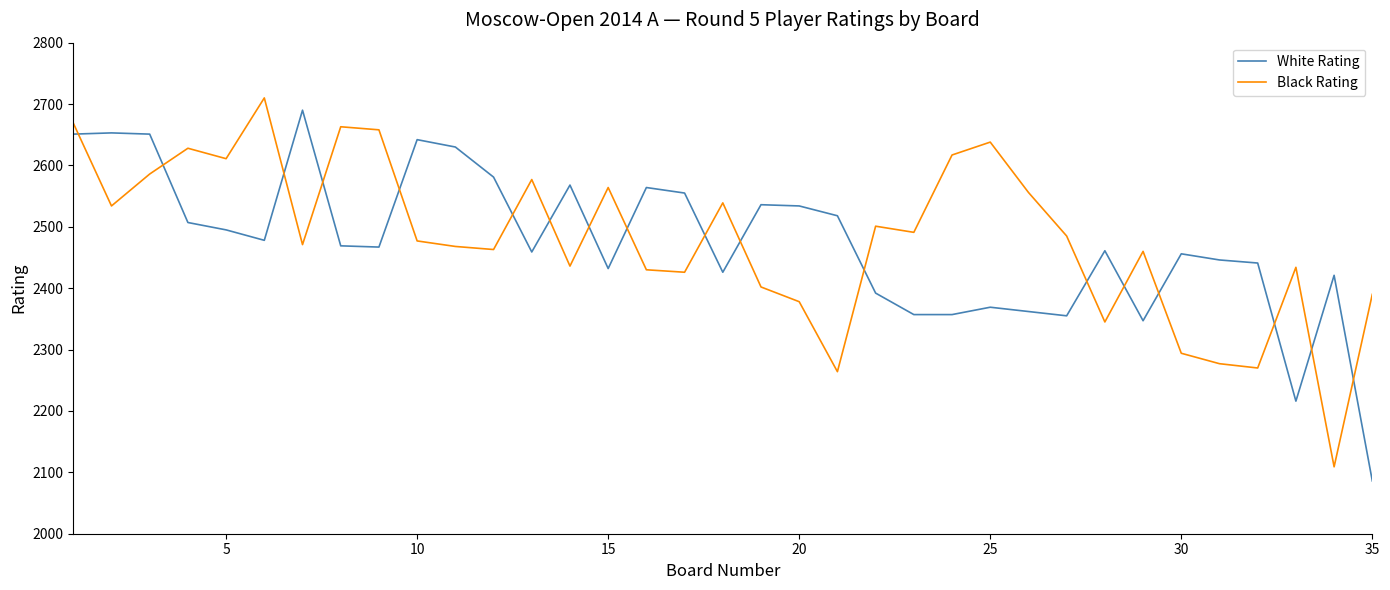

Which series has the widest spread of values?

White Rating